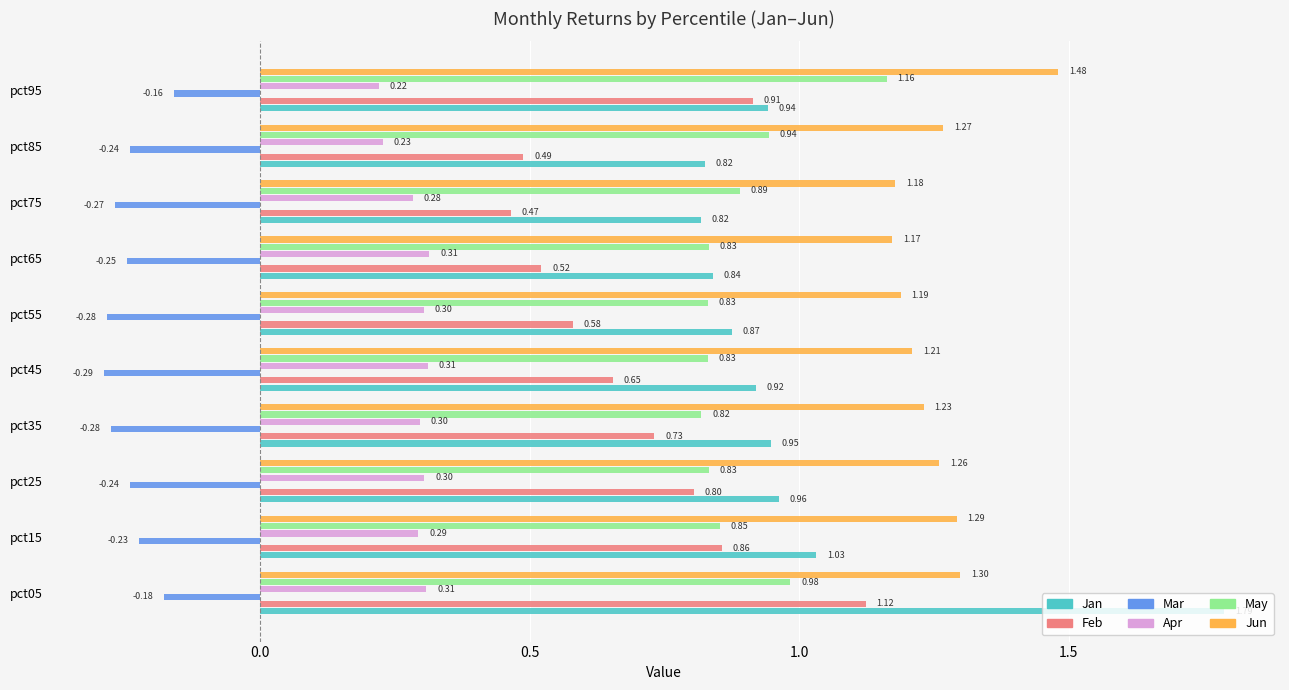

What are all the series names shown in the legend?

Jan, Feb, Mar, Apr, May, Jun